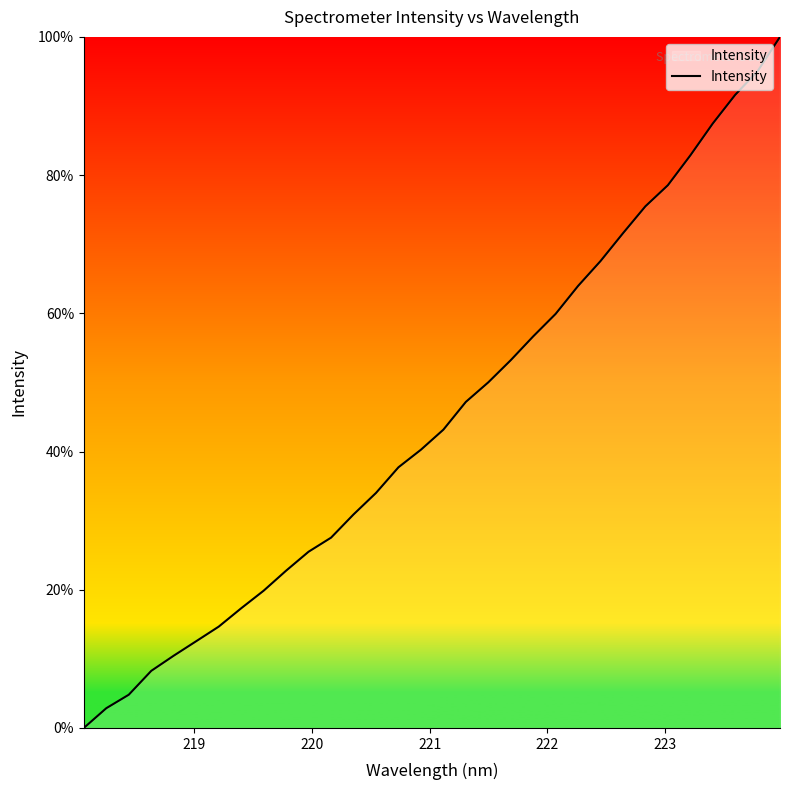

Does the chart display data point markers on the line(s)?

No